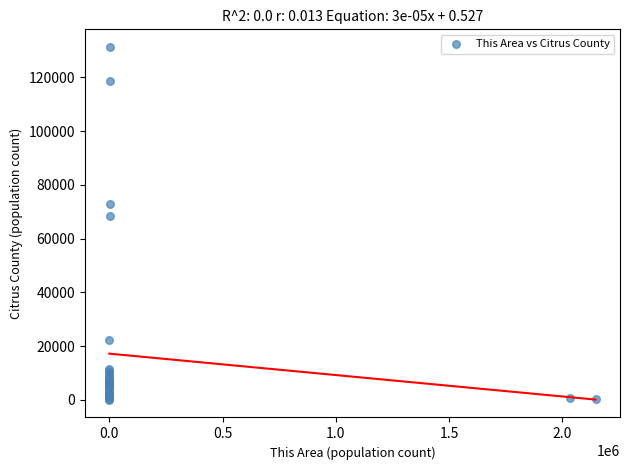

What Y value in the scatter plot is closest to 65694?

68359